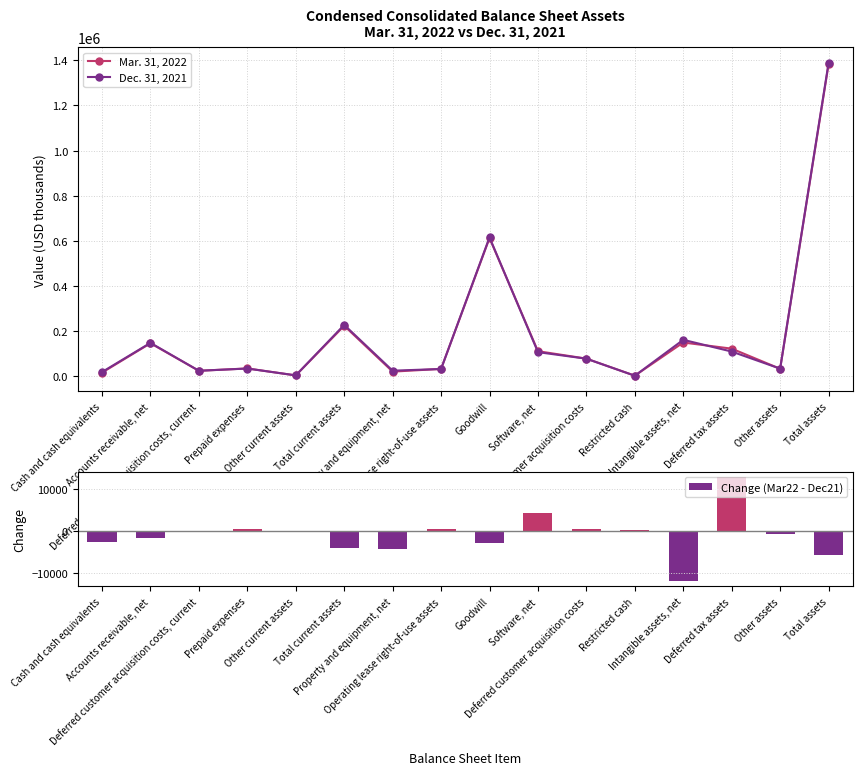

Where does the Mar. 31, 2022 series first go above 77826?

Accounts receivable, net